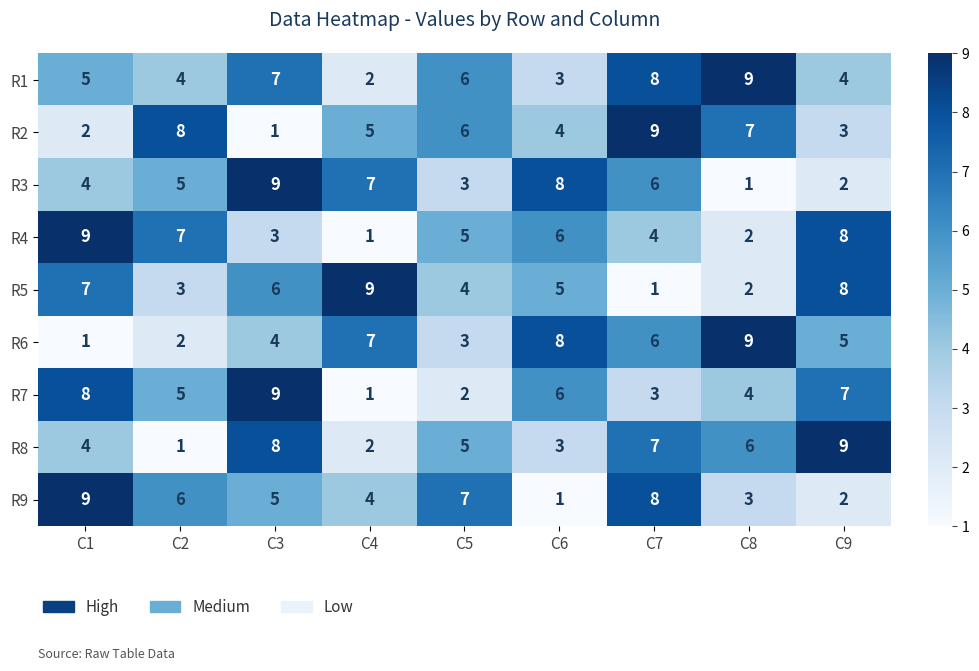

What is the highest value of the R1 series?

9